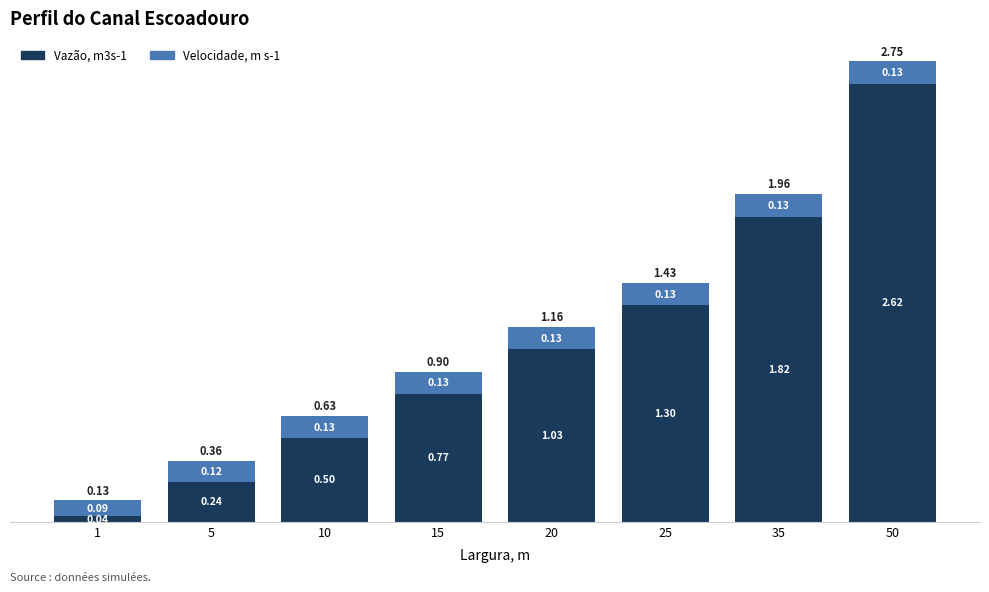

What is the difference between the Vazão, m3s-1 values at 50 and 10?

2.1